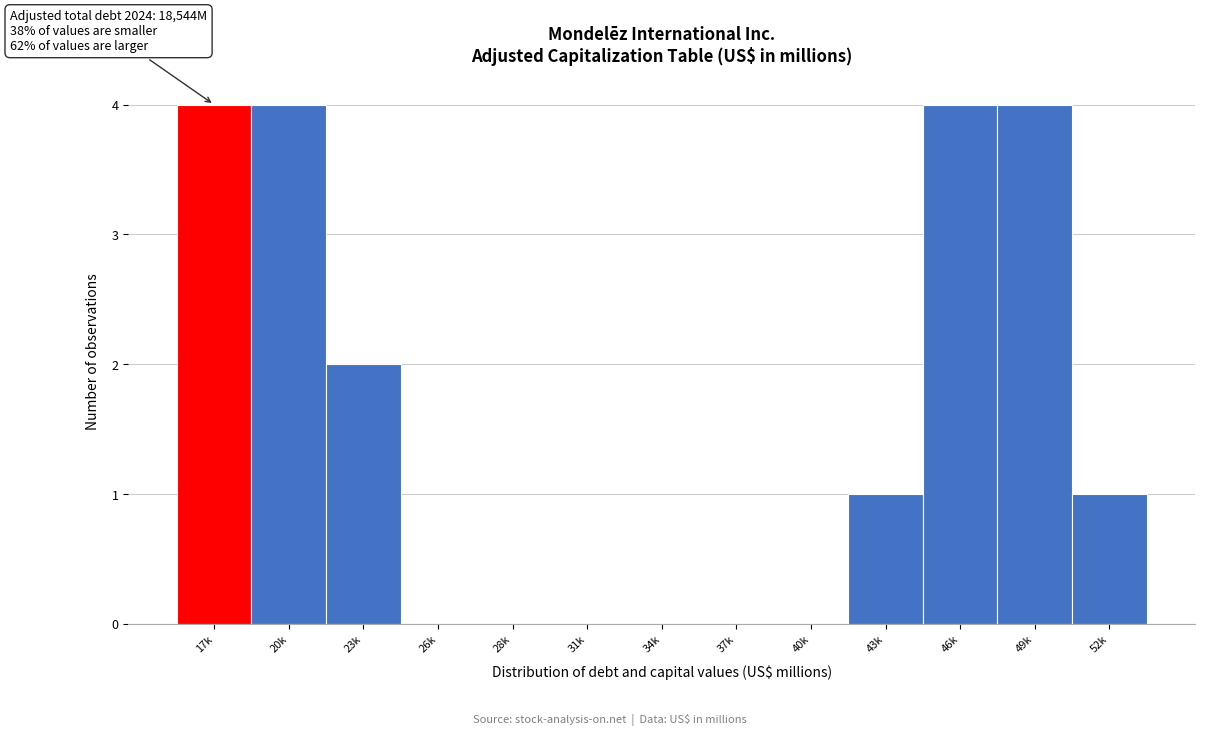

Reading left to right, extract all data points from this chart.

17k=4	20k=4	23k=2	26k=0	28k=0	31k=0	34k=0	37k=0	40k=0	43k=1	46k=4	49k=4	52k=1